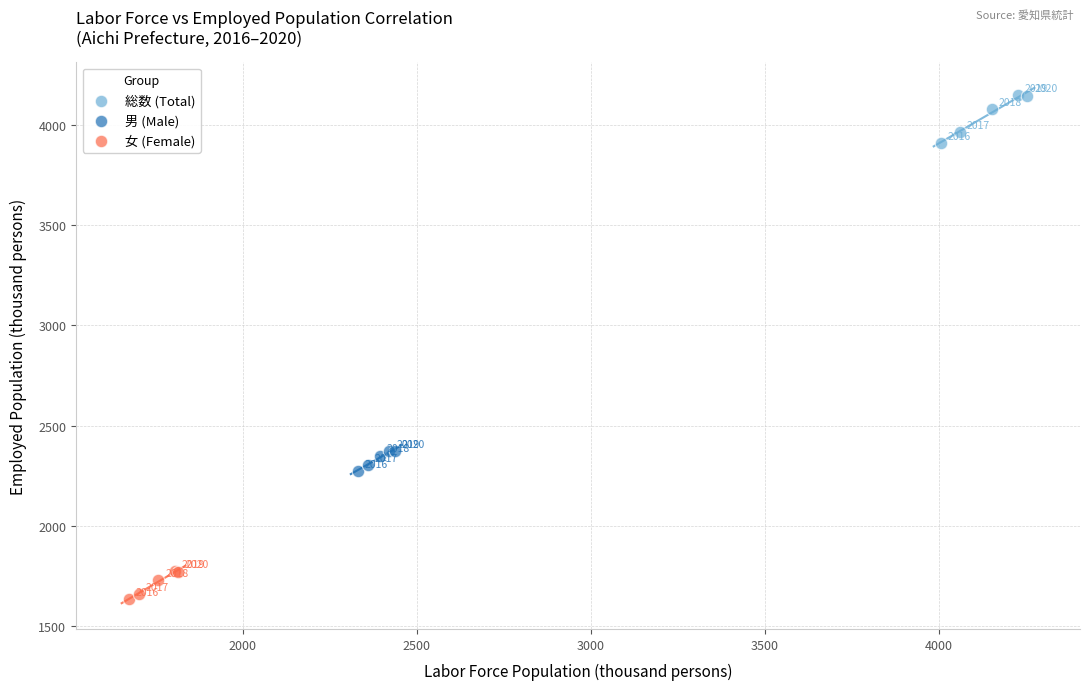

Which series reaches the maximum Y coordinate?

総数 (Total)